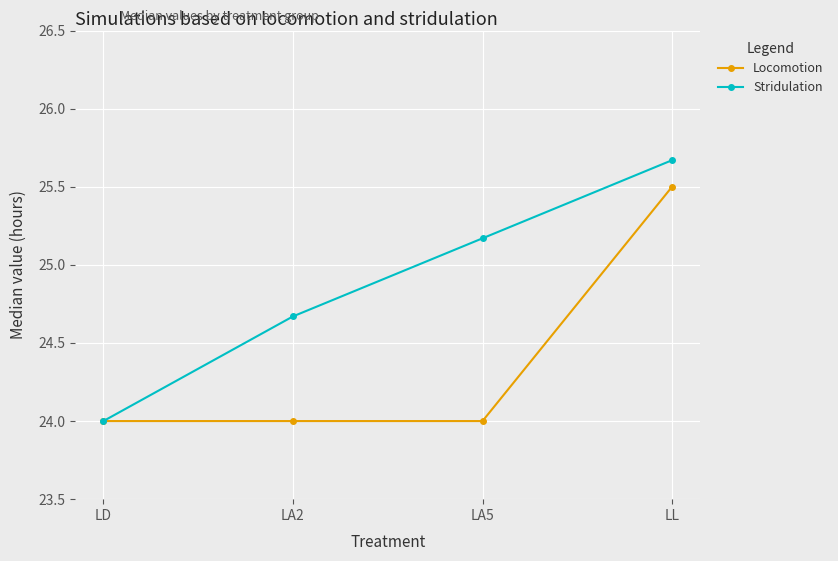

What is the maximum value for Stridulation?

25.7